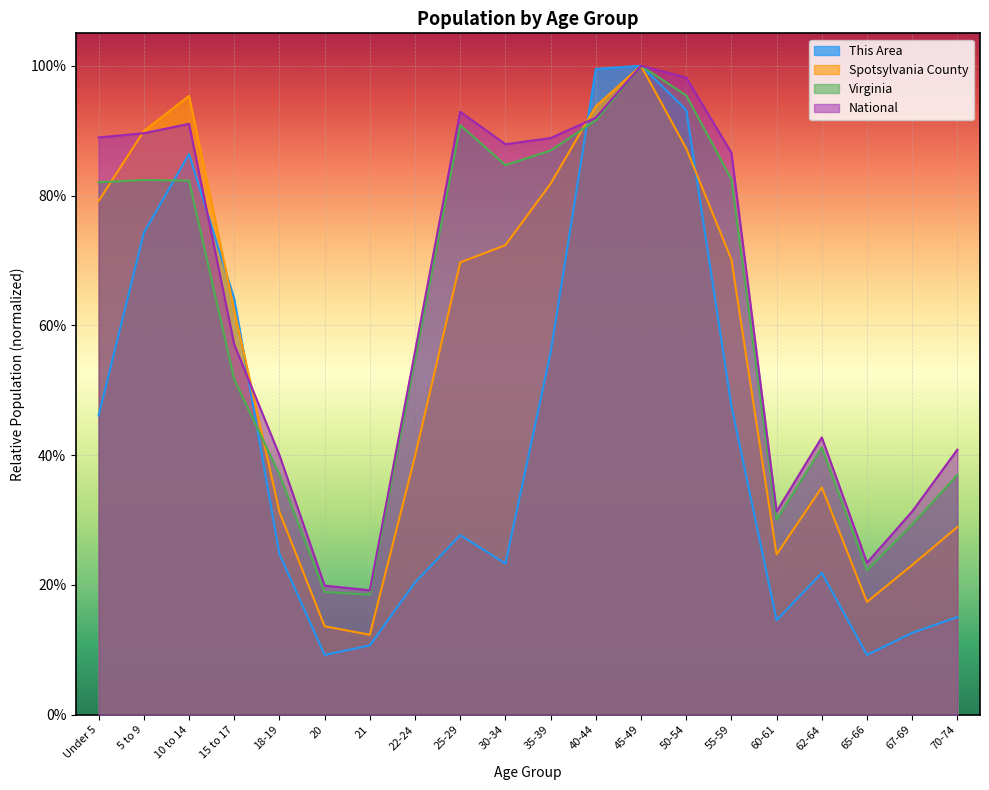

What is the label of the 5th point from the right?

60-61